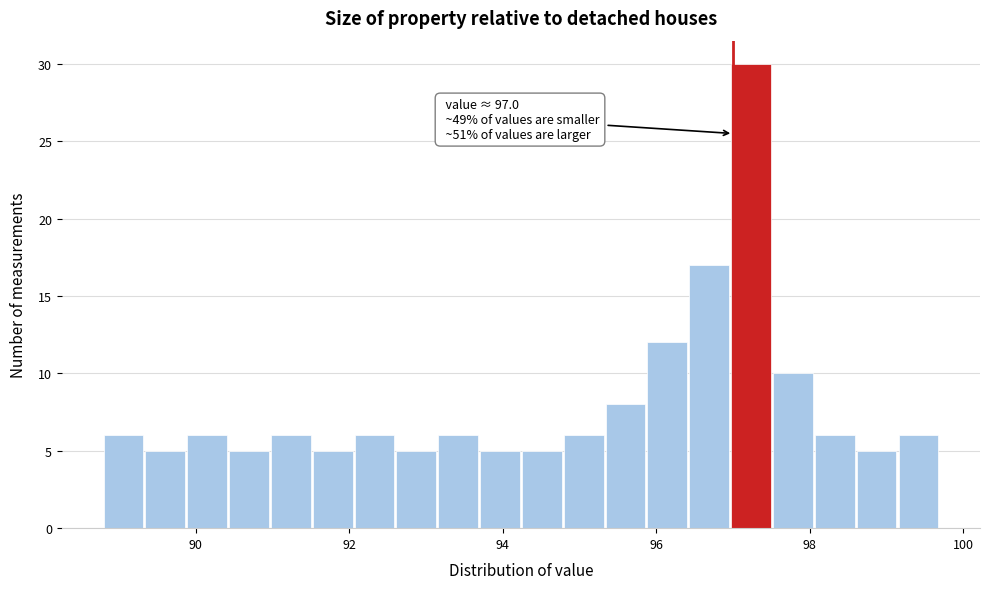

Read against the x-axis, roughly where is the centre of the tallest bar?

97.2